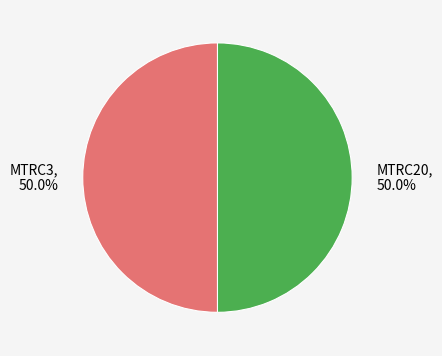

Approximately how many times larger is the value at MTRC3 compared to MTRC20?

1.0